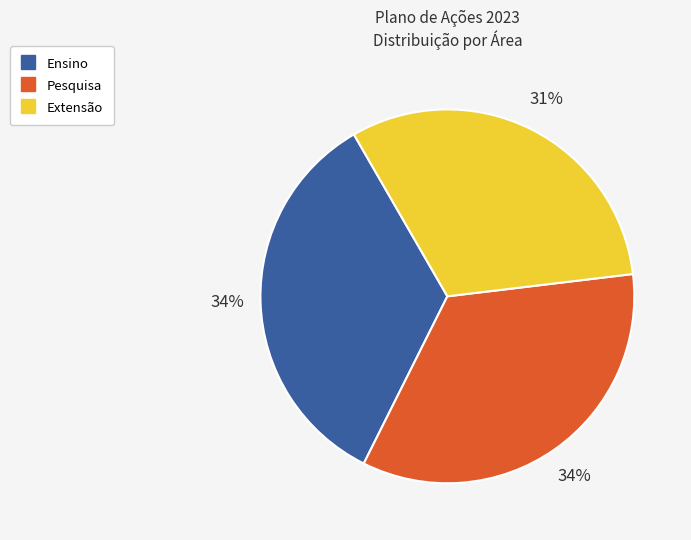

True or false: Extensão accounts for 31% of the total.

True